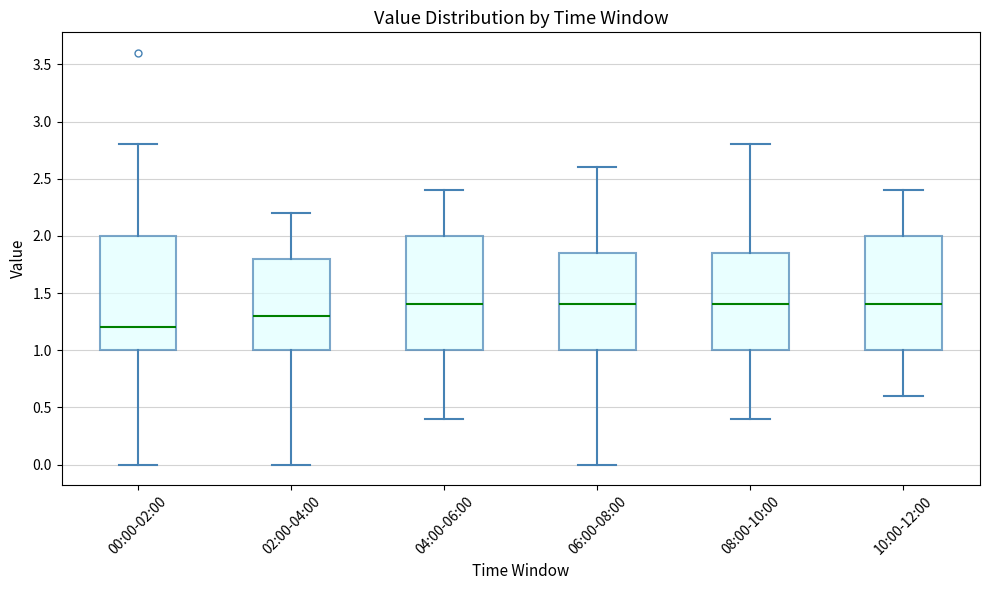

Where is the upper edge of the box for 04:00-06:00 on the y-axis? The values are not printed on the chart, so give them approximately, as read against the axis.

2.00